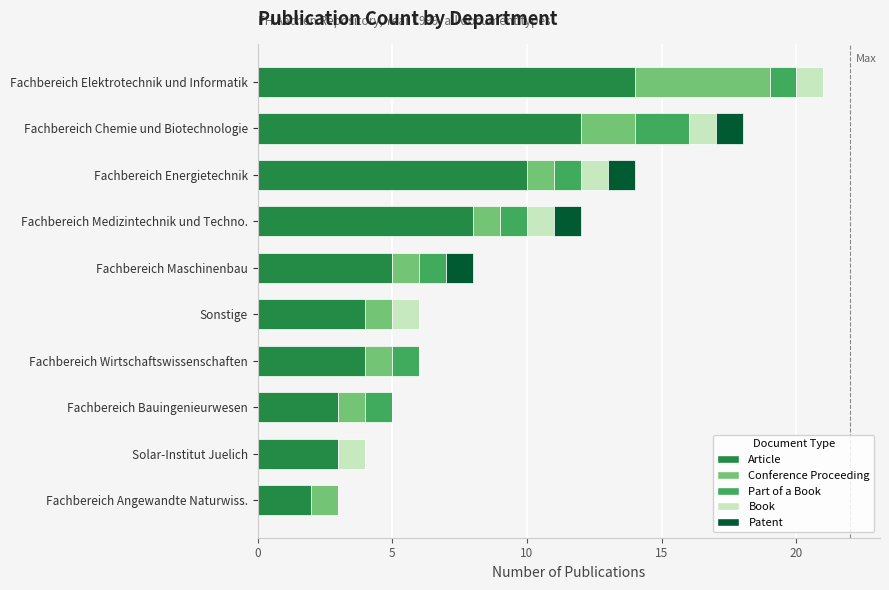

The value of Article at Sonstige is 4. True or false?

True